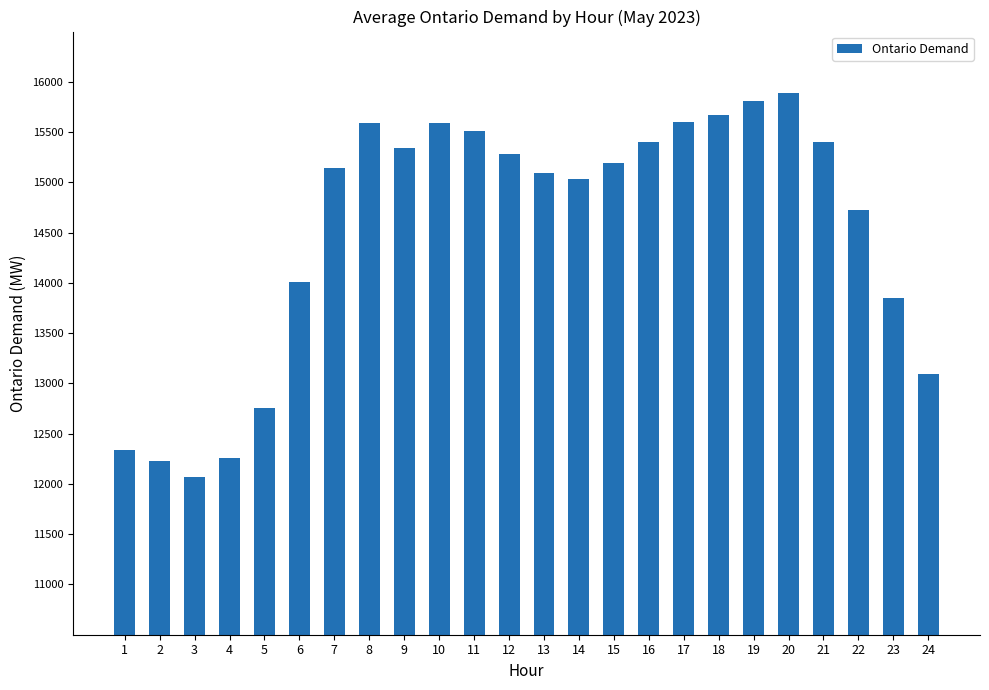

The chart shows a value of 12069 at 3. True or false?

True